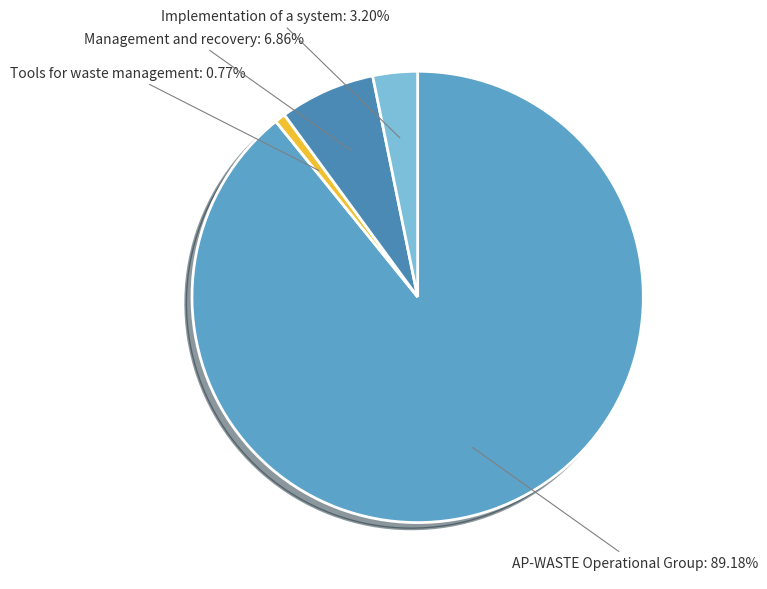

Which category has the biggest portion of the pie?

AP-WASTE Operational Group